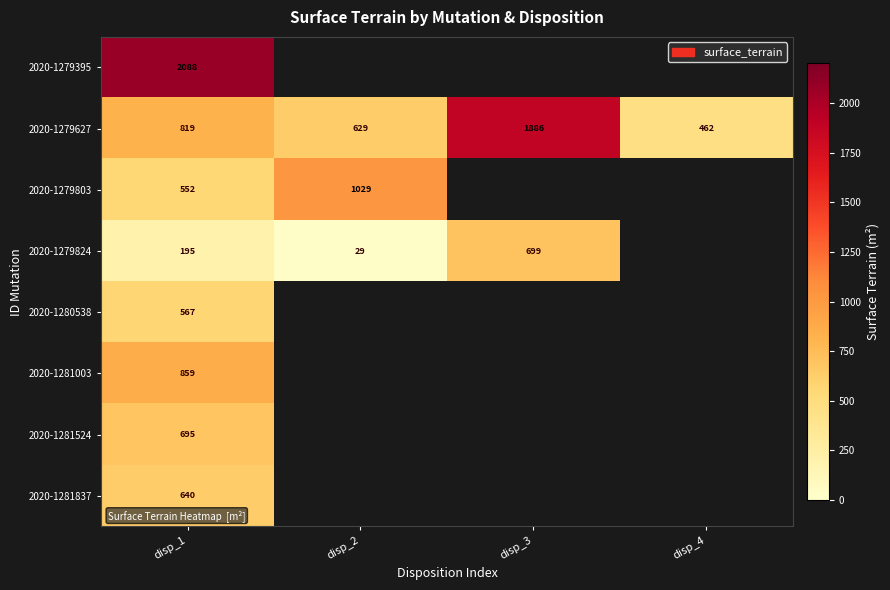

True or false: 2020-1281003 has a value of 859 at disp_1.

True